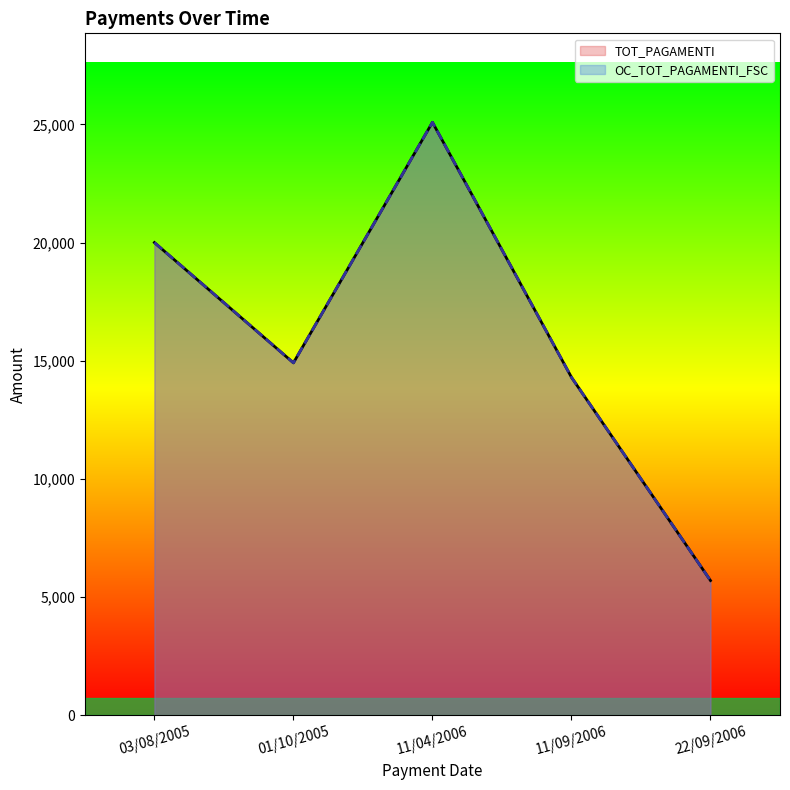

At 01/10/2005, list the series in order from smallest to largest.

TOT_PAGAMENTI, OC_TOT_PAGAMENTI_FSC